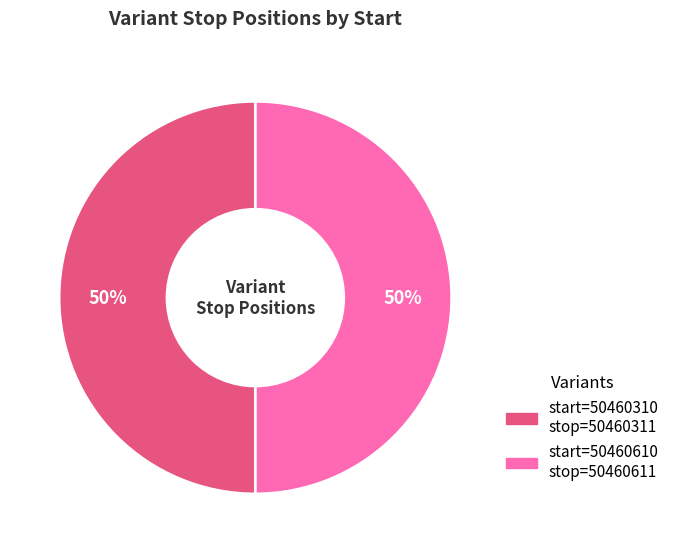

To the nearest percent, what is the average slice percentage?

50%